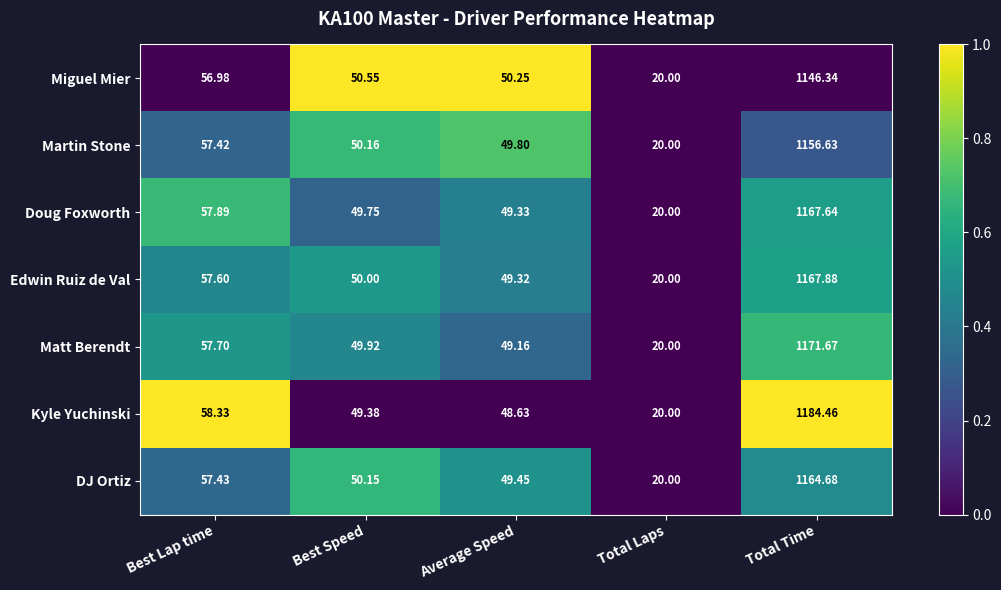

What is the greatest value displayed?

1184.5